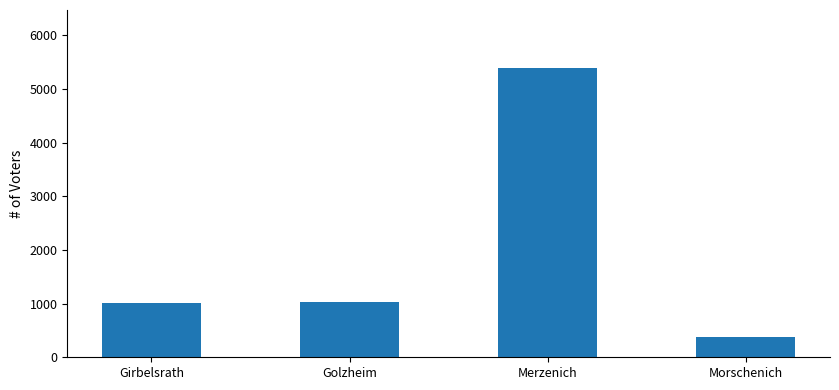

What is the sum of the values at Golzheim and Girbelsrath?

2041